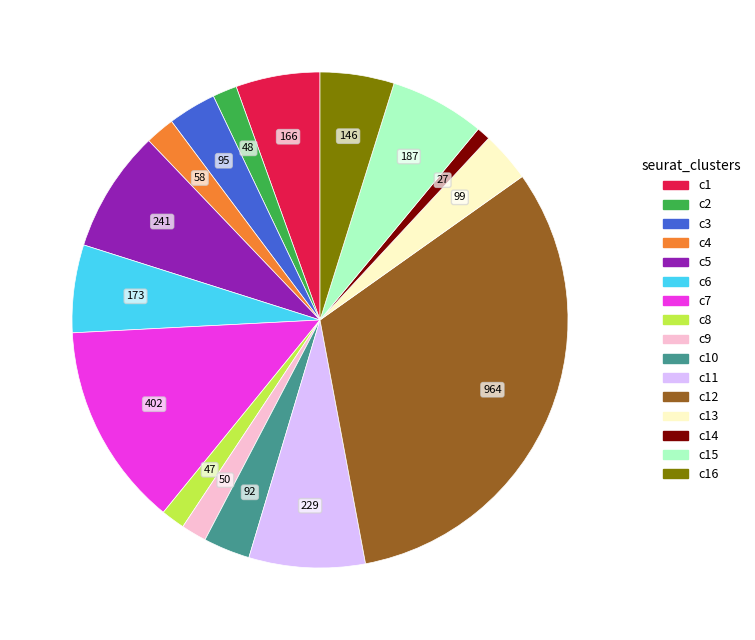

Is there any slice that represents more than half of the pie?

No